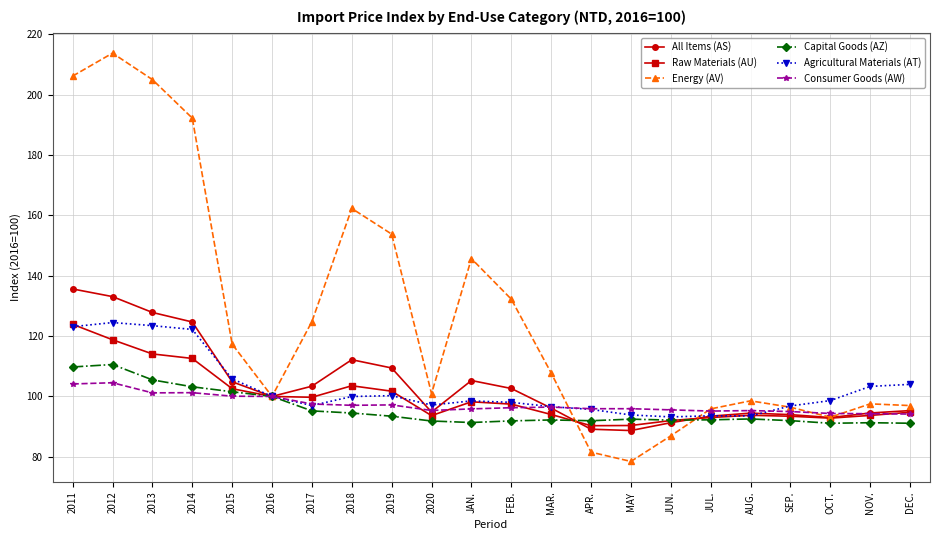

In Capital Goods (AZ), how many points are higher than both neighbors (excluding endpoints)?

5